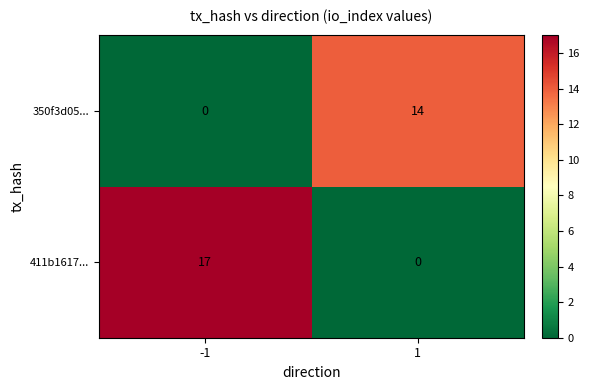

Which series has the largest total across all categories?

411b1617...